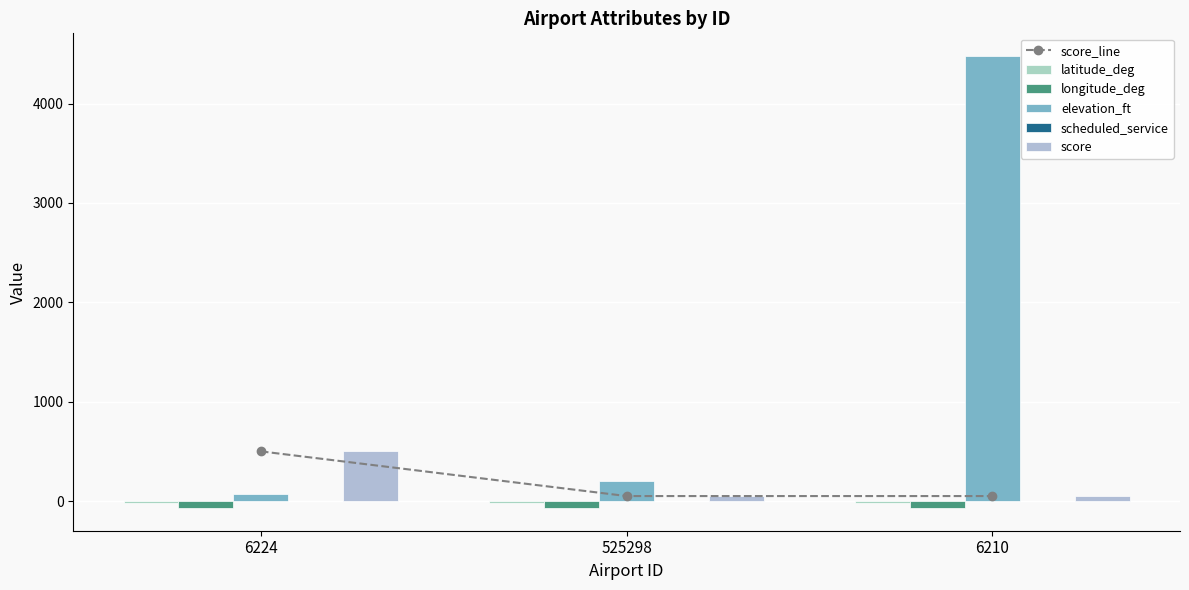

How many values in the longitude_deg series are below -71?

2